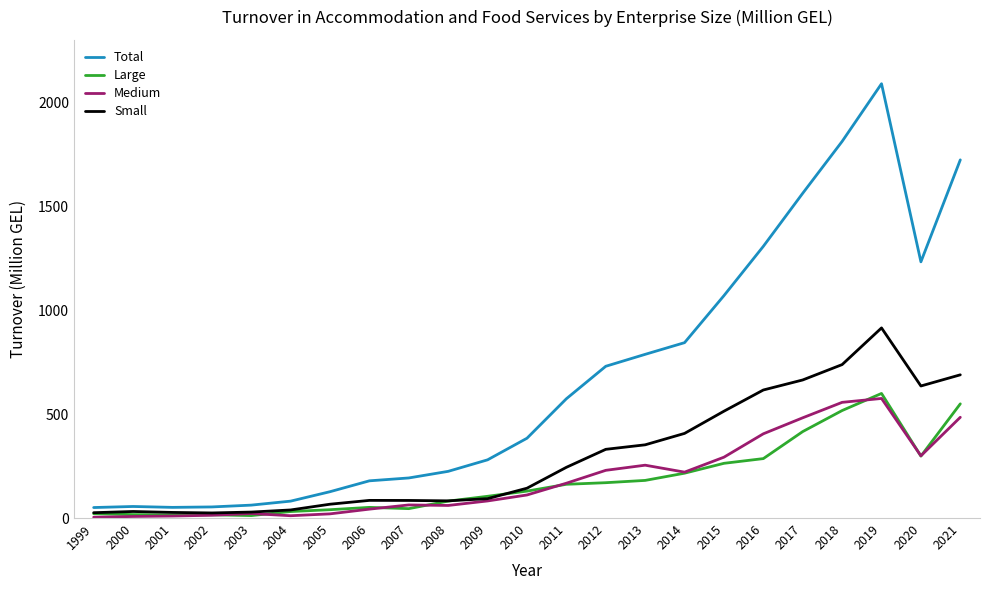

What are all the series names shown in the legend?

Total, Large, Medium, Small